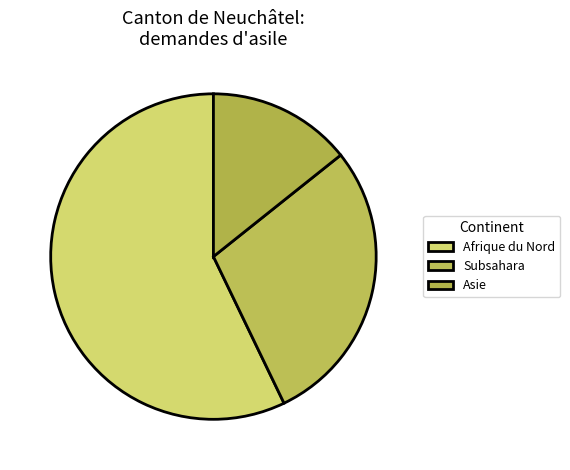

How many segments does this pie chart have?

3